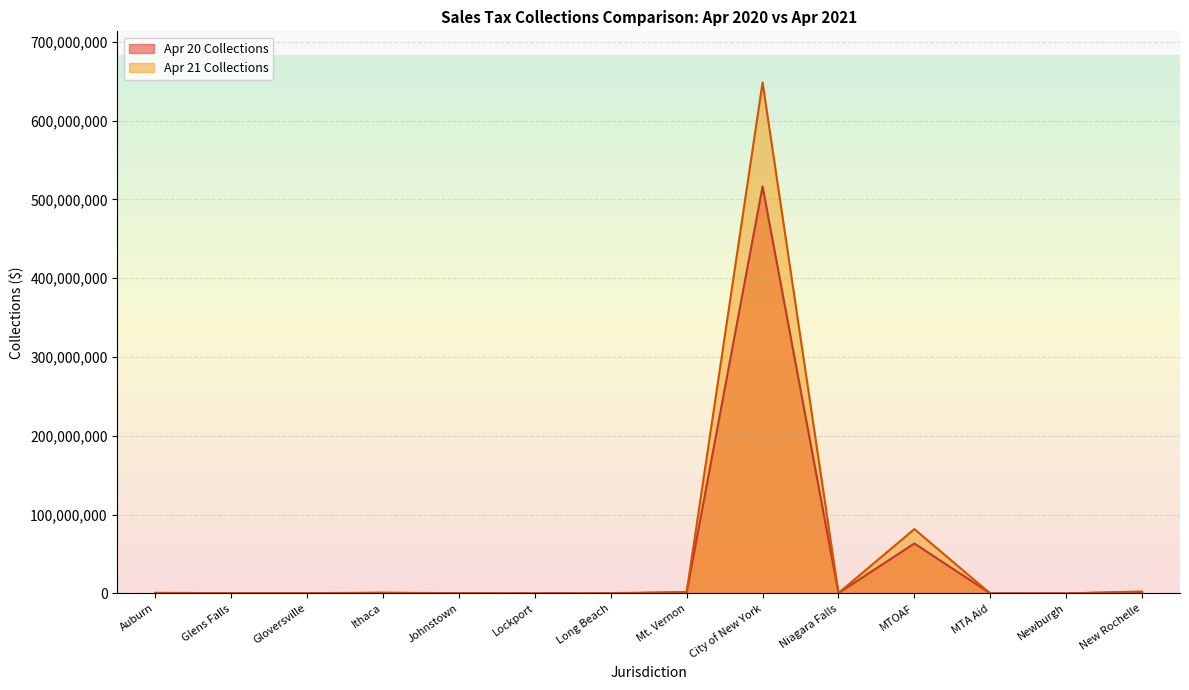

What is the sum of the Apr 20 Collections values at Gloversville and Mt. Vernon?

1520646.7